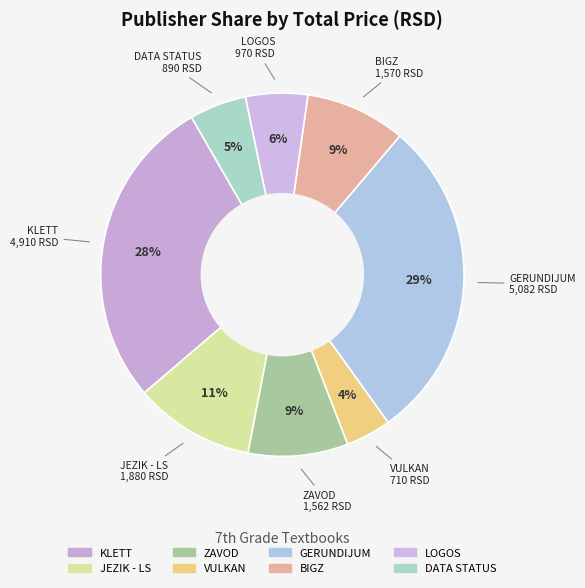

How many slices are in this pie chart?

8